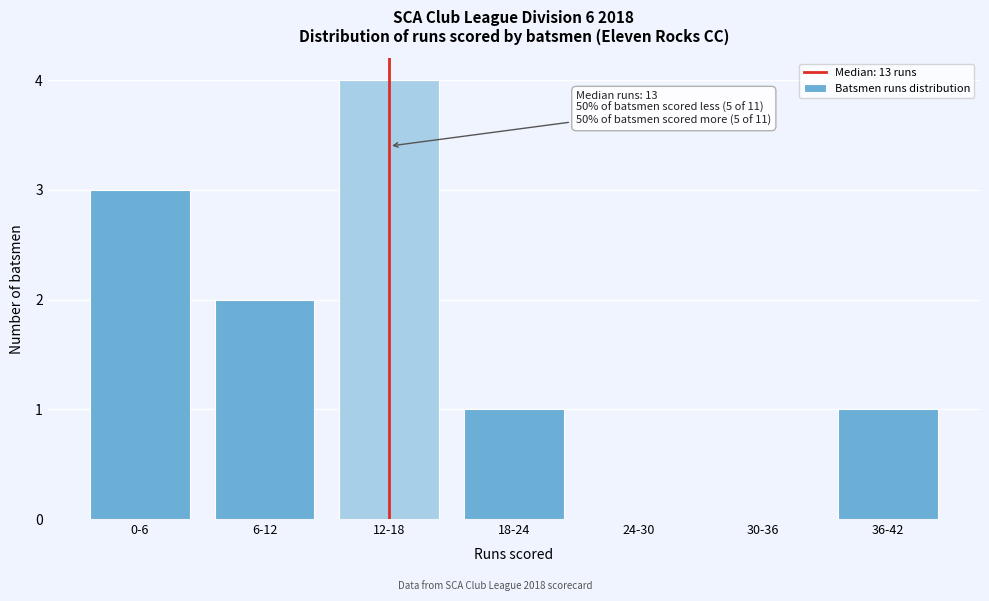

Reading left to right, what are all the values shown in this chart?

0-6=3	6-12=2	12-18=4	18-24=1	24-30=0	30-36=0	36-42=1